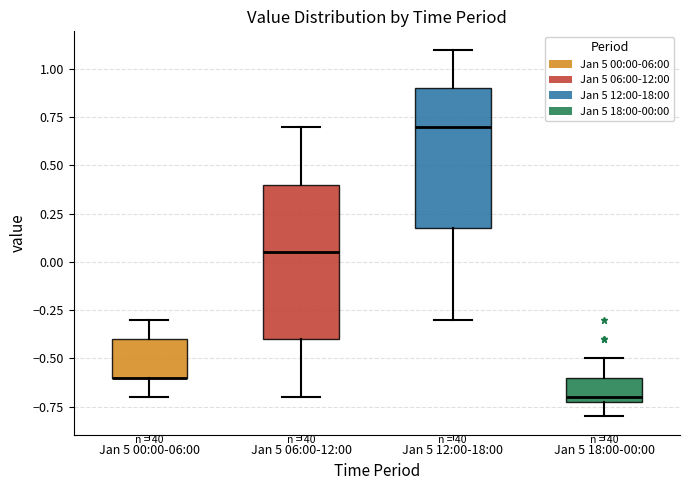

Reading left to right, read every box against the y-axis: the position of its median line, the range the box covers, and the ends of its whiskers. The values are not printed on the chart, so give them approximately, as read against the axis.

Jan 5 00:00-06:00: median -0.60 (drawn on the box's lower edge), box -0.60 to -0.40, whiskers -0.70 to -0.30
Jan 5 06:00-12:00: median 0.05, box -0.40 to 0.40, whiskers -0.70 to 0.70
Jan 5 12:00-18:00: median 0.70, box 0.20 to 0.90, whiskers -0.30 to 1.10
Jan 5 18:00-00:00: median -0.70 (just above the box's lower edge), box -0.70 to -0.60, whiskers -0.80 to -0.50